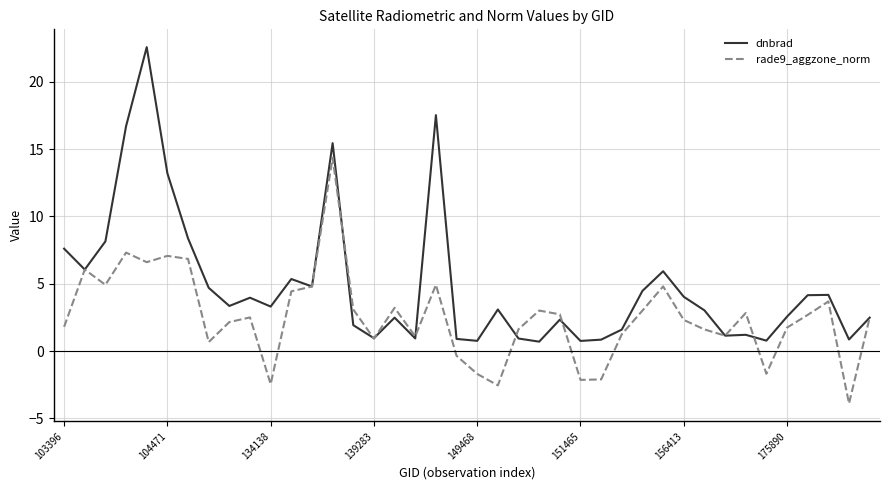

Which series has the largest total across all categories?

dnbrad